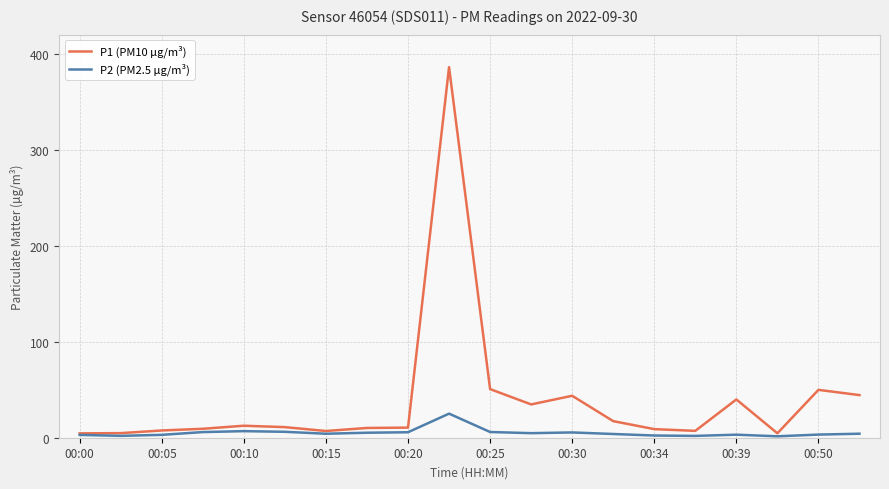

Does the chart display data point markers on the line(s)?

No